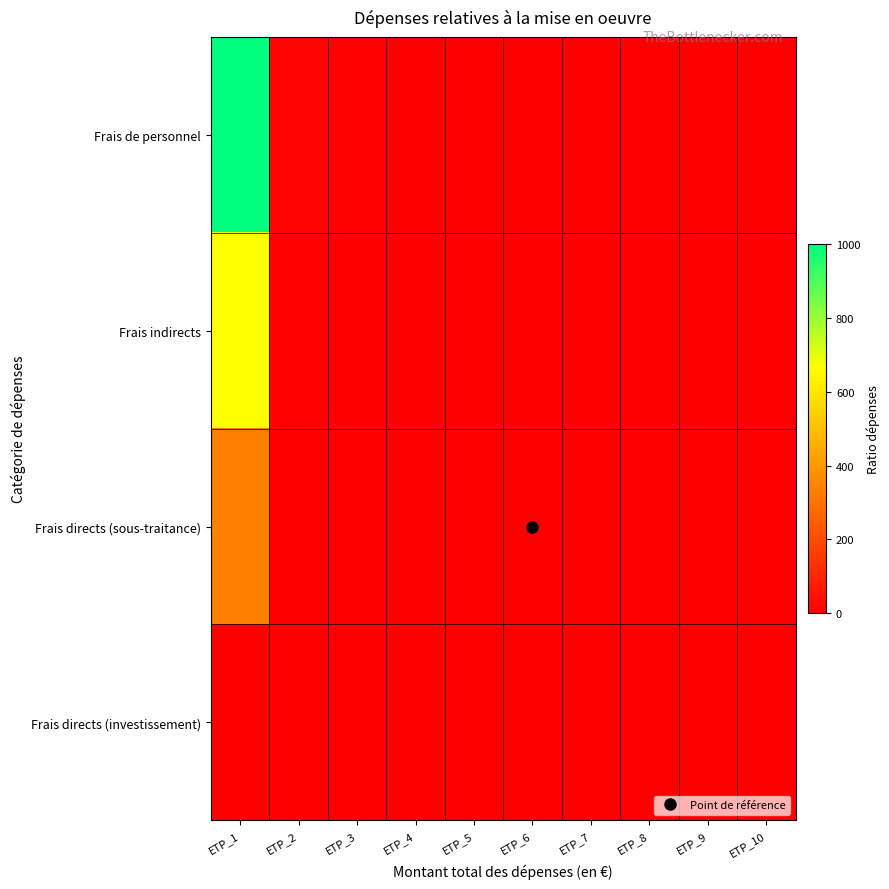

What is the total value across all series at ETP_1?

2000.0